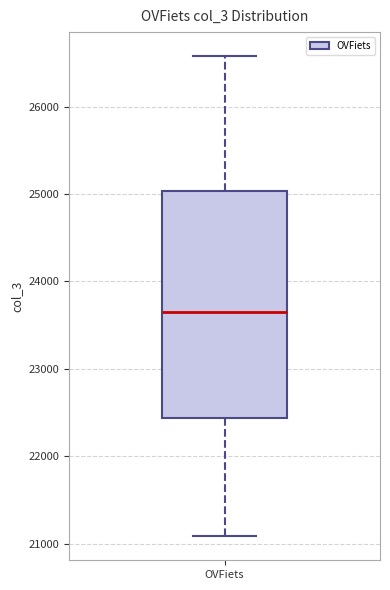

Transcribe this box plot: give where the median line is, the range the box spans, and where the two whiskers end, as read against the y-axis. The values are not printed on the chart, so give them approximately, as read against the axis.

median 23600, box 22400 to 25000, whiskers 21100 to 26600